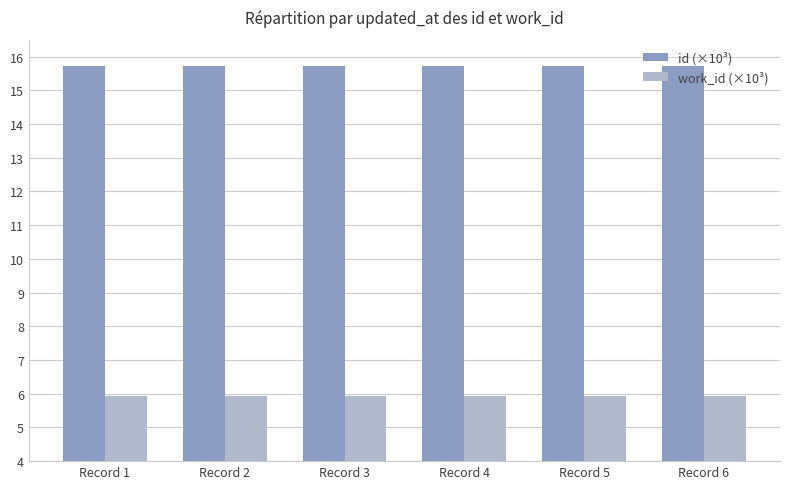

How many id (×10³) values are between 15 and 16?

6